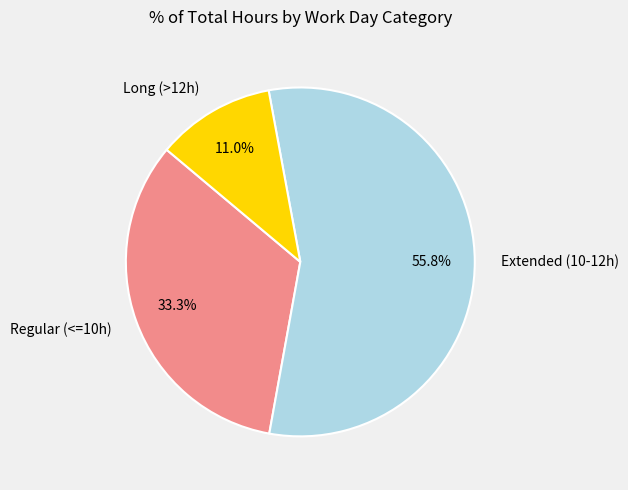

Approximately how many times larger is the value at Extended (10-12h) compared to Long (>12h)?

5.1